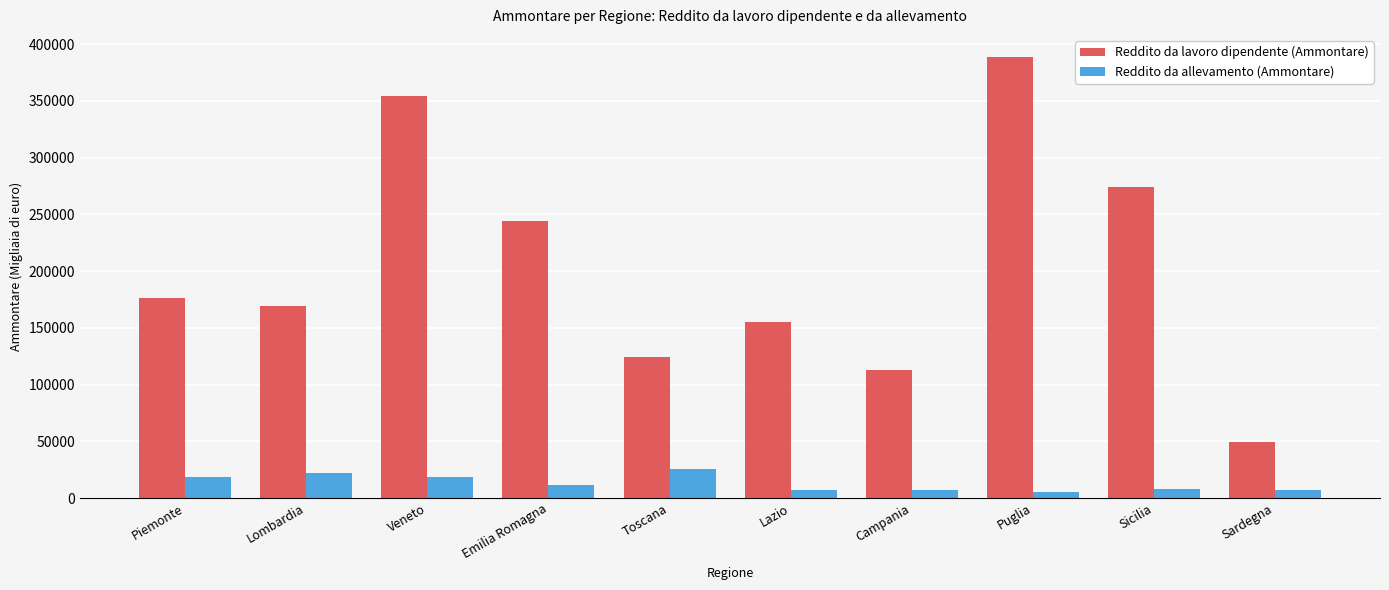

Which category has the lowest value in the Reddito da lavoro dipendente (Ammontare) series?

Sardegna